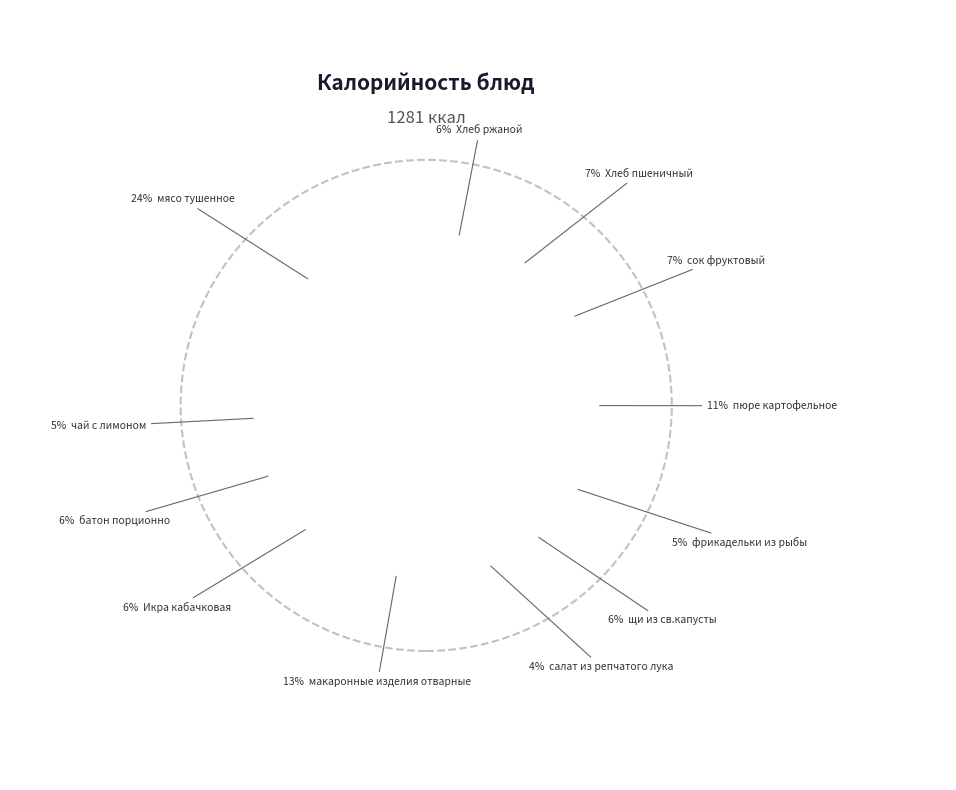

Count the number of slices in the pie.

12